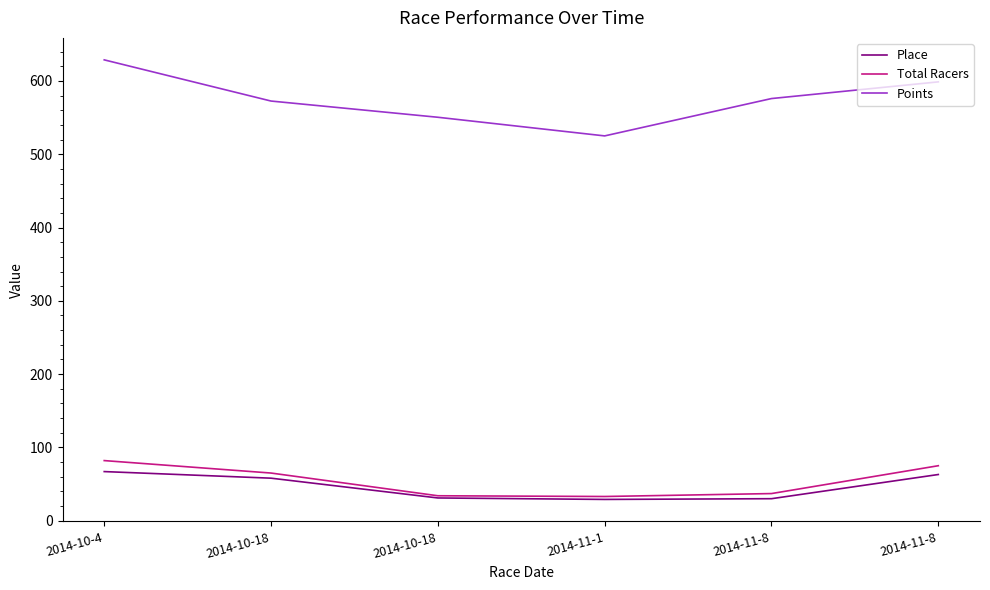

At which category is the sum across all series the highest?

2014-10-4